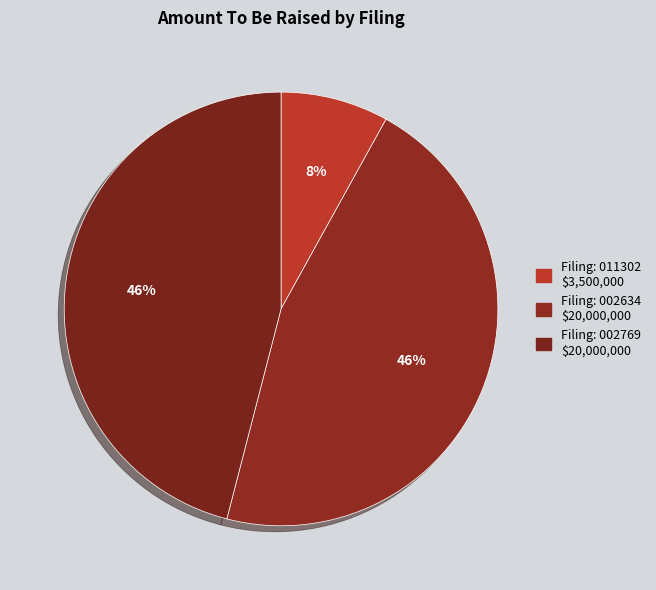

Which category has the biggest portion of the pie?

0001062993-17-002634